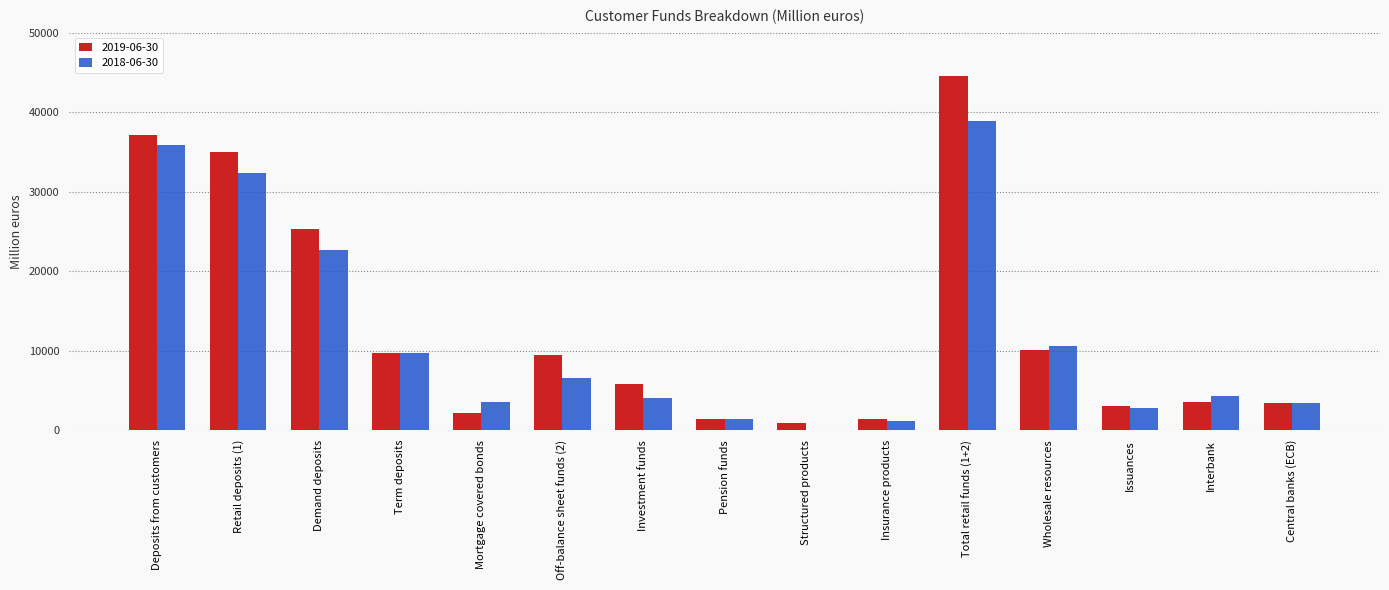

How many groups of bars are there?

15